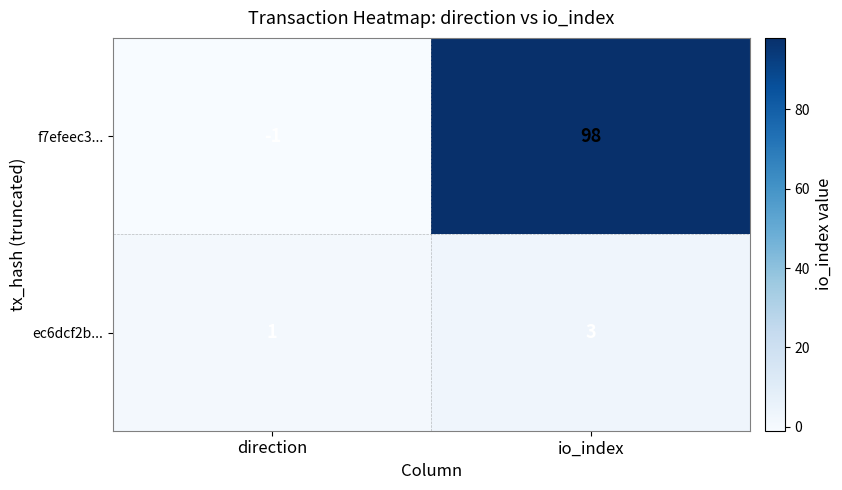

At which category is the sum across all series the highest?

io_index